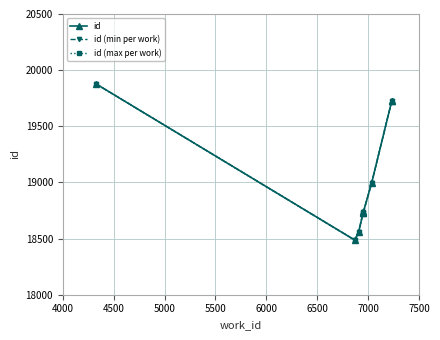

What is the greatest value displayed?

19879